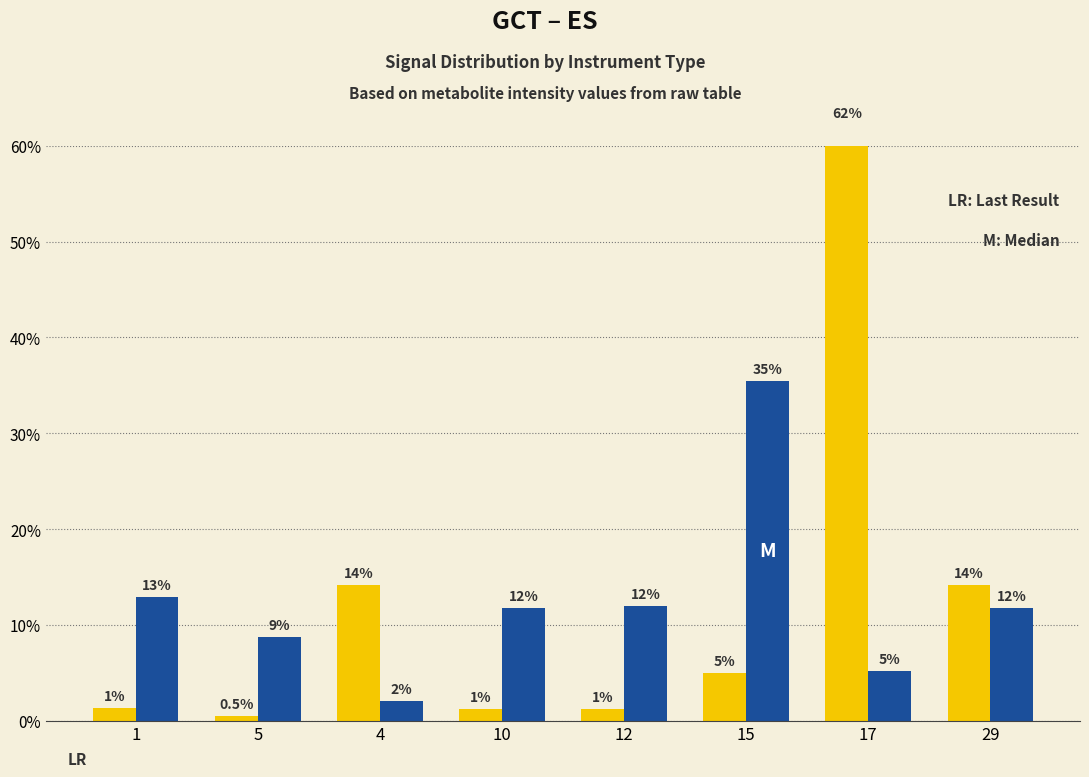

What is the minimum value for GCT?

2.0